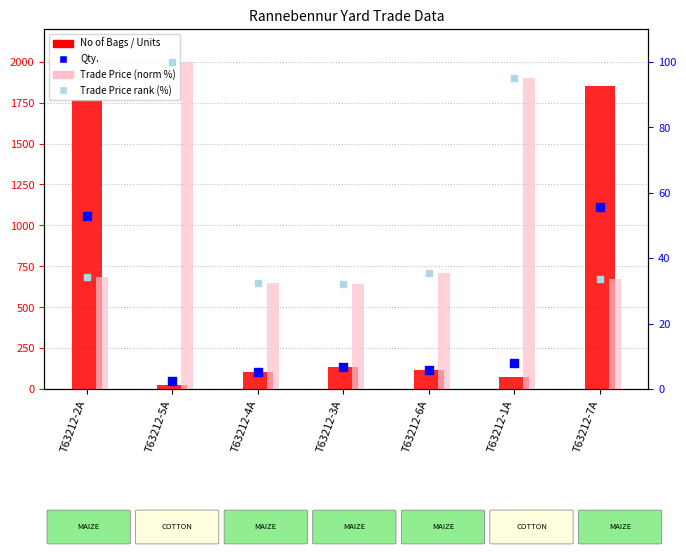

Is the value of Qty. at T63212-7A greater than the value of Trade Price (norm %) at T63212-6A?

Yes